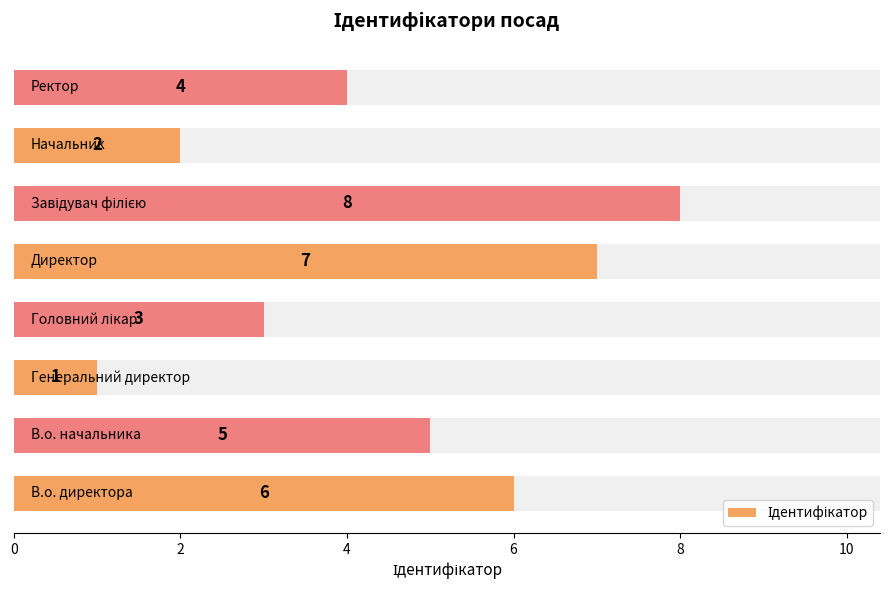

How many categories are shown in the chart?

8